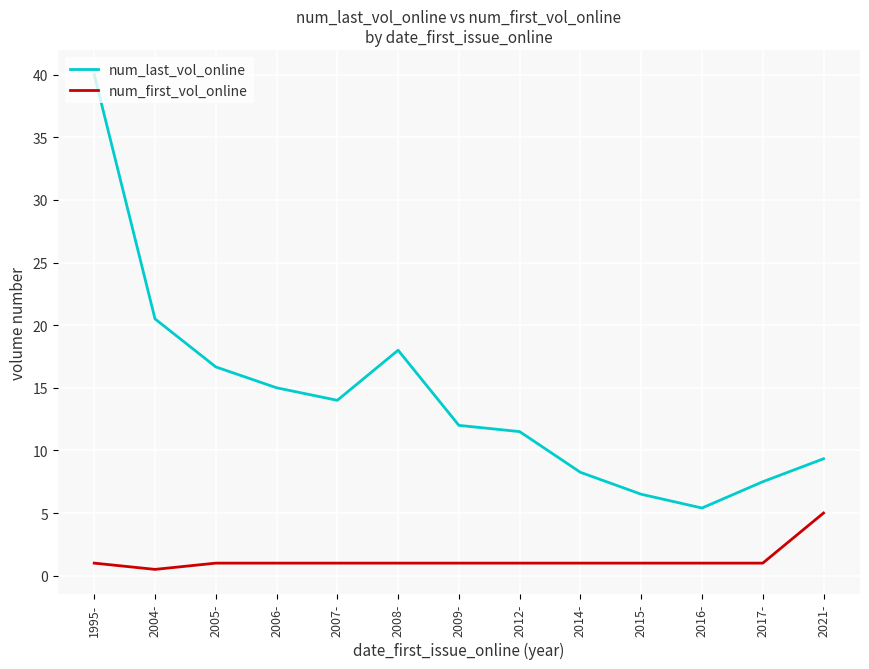

Rank the series by their maximum value, from lowest to highest.

num_first_vol_online, num_last_vol_online